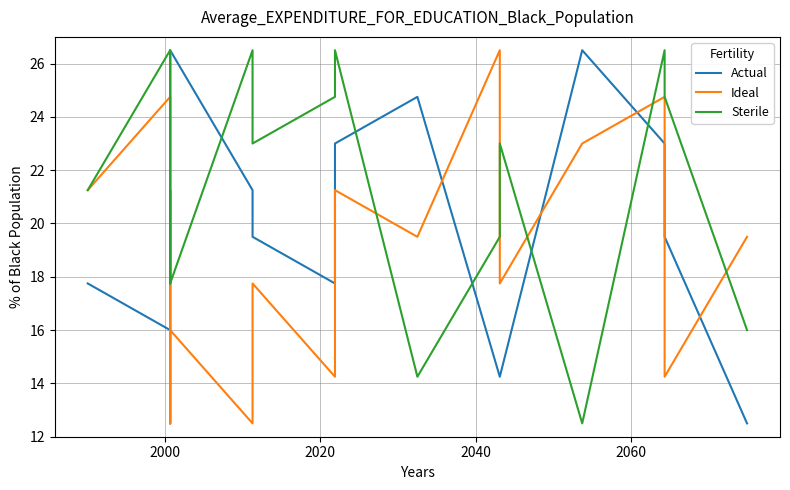

What are all the series names shown in the legend?

Actual, Ideal, Sterile